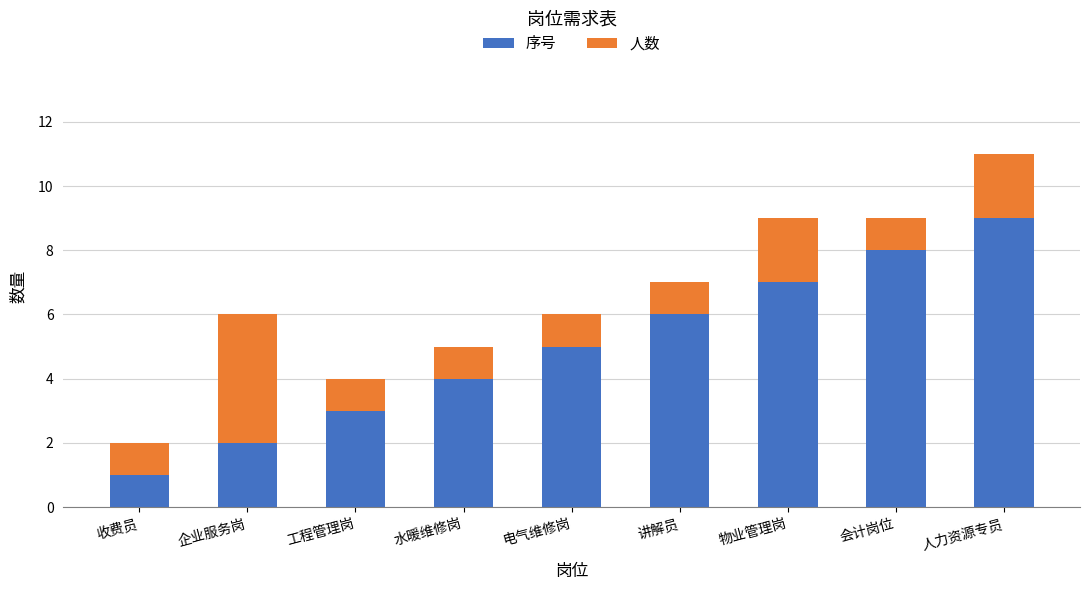

The value of 序号 at 企业服务岗 is 1. True or false?

False